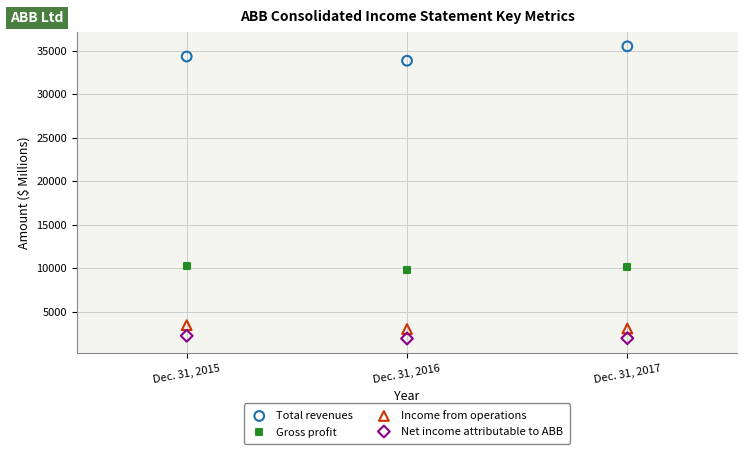

Across all data points, what is the average Y value?

12440